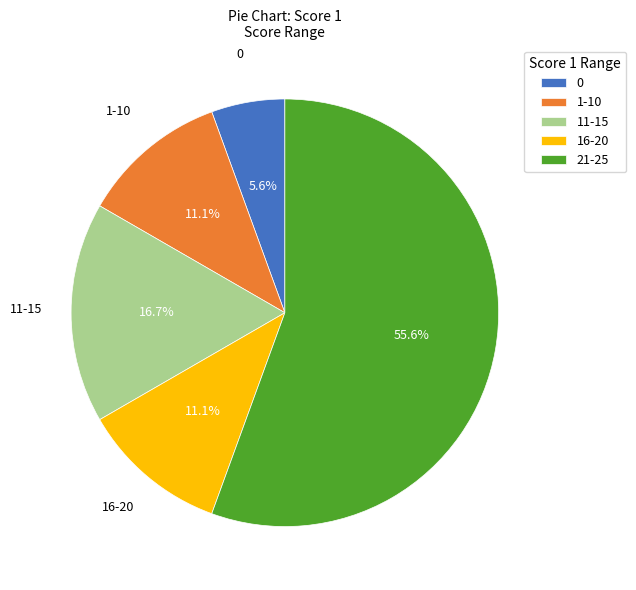

How many segments does this pie chart have?

5